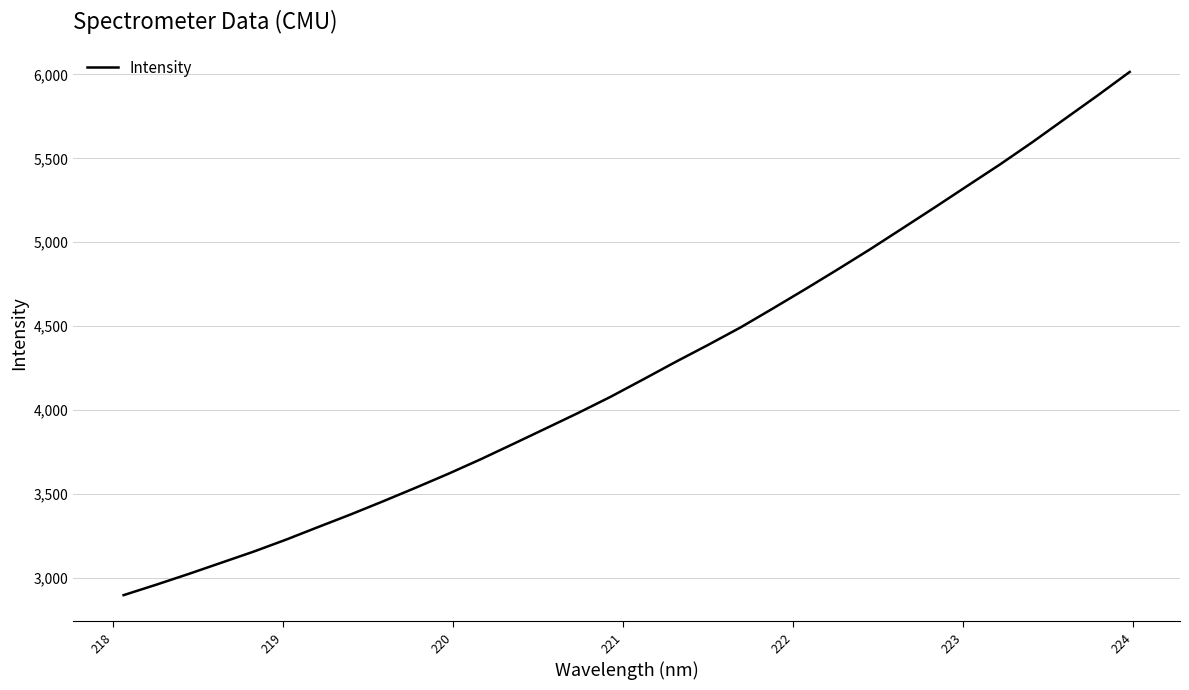

What is the greatest value displayed?

6015.3